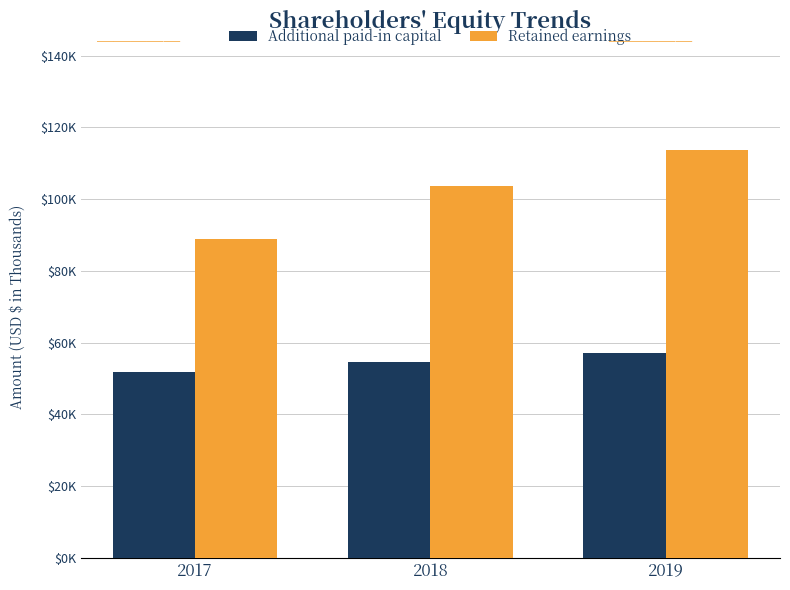

What is the value of the Additional paid-in capital bar at the 1st from the left?

51909